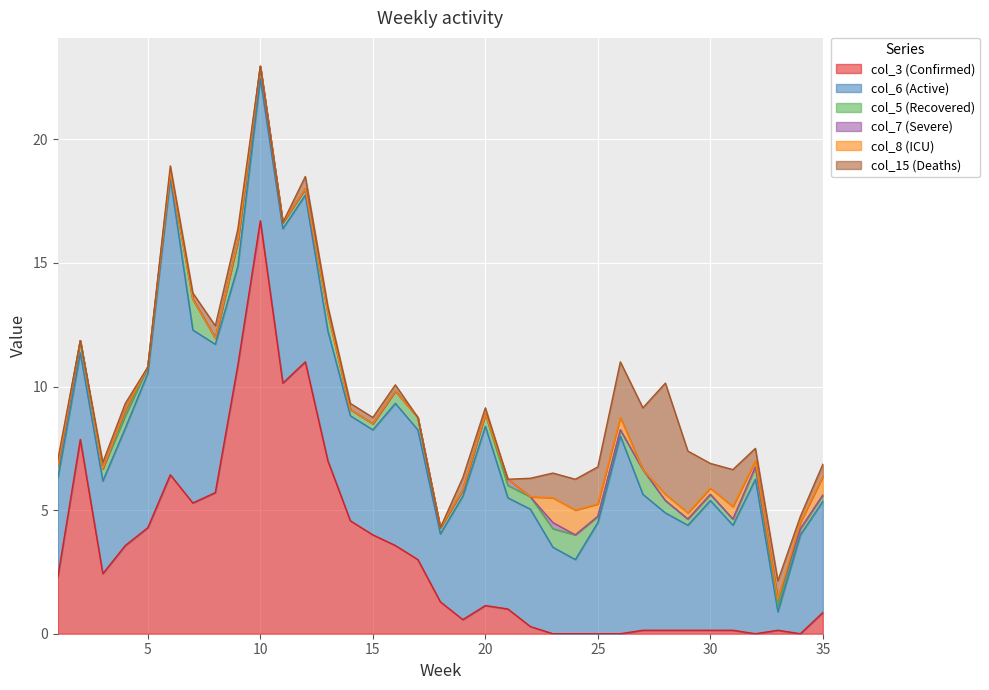

At 19, list the series in order from smallest to largest.

col_7, col_8, col_5, col_15, col_3, col_6